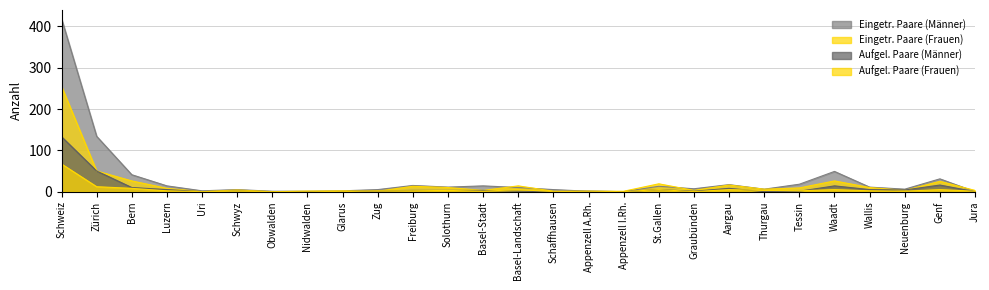

Reading left to right, extract all data points from this chart.

Eingetr. Paare (Männer): 419	134	41	14	2	5	1	1	2	5	15	11	14	10	5	1	0	13	7	17	6	18	49	11	6	31	0
Eingetr. Paare (Frauen): 255	50	26	8	0	4	0	1	2	1	13	10	3	14	1	1	1	19	3	16	6	9	26	10	3	25	3
Aufgel. Paare (Männer): 133	50	10	5	0	1	0	0	0	2	3	3	3	1	0	1	0	5	1	8	0	1	14	5	4	16	0
Aufgel. Paare (Frauen): 67	12	8	2	0	1	0	1	0	2	2	3	1	5	0	1	0	5	0	5	3	2	5	2	1	5	1